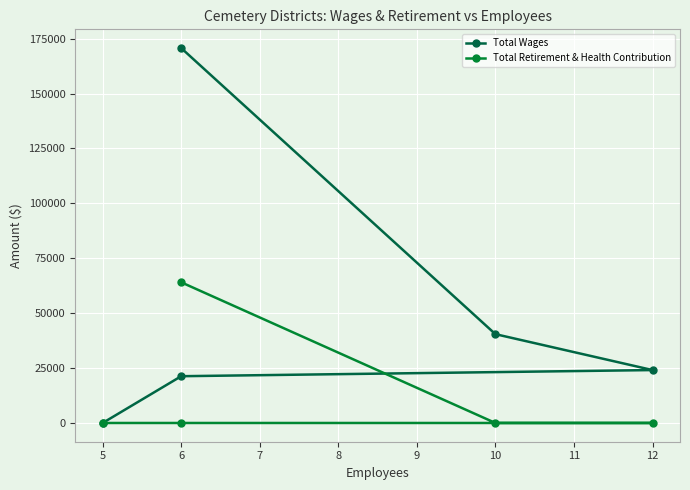

How many lines are shown in the chart?

2